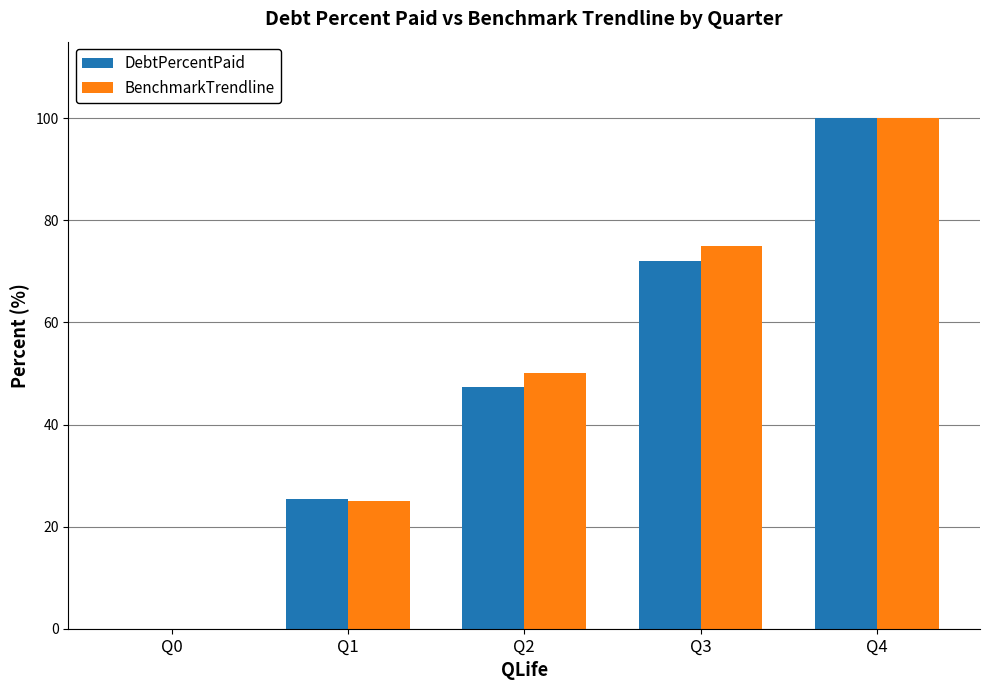

The BenchmarkTrendline series shows 75.0 at Q3. True or false?

True